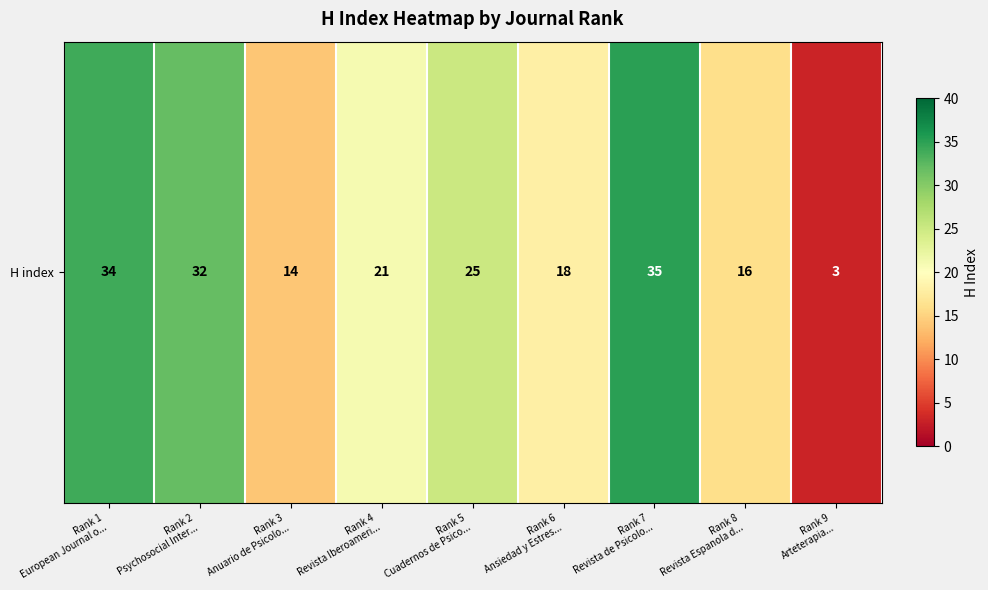

What is the difference between the second highest and minimum values?

31